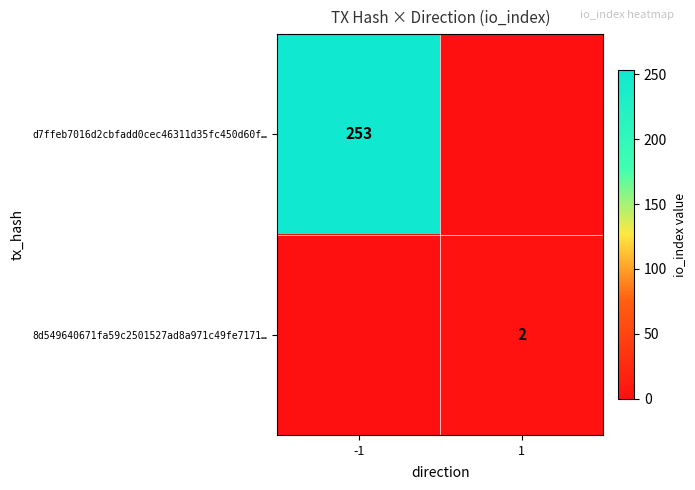

The value of 8d549640671fa59c2501527ad8a971c49fe7171… at 1 is 3. True or false?

False